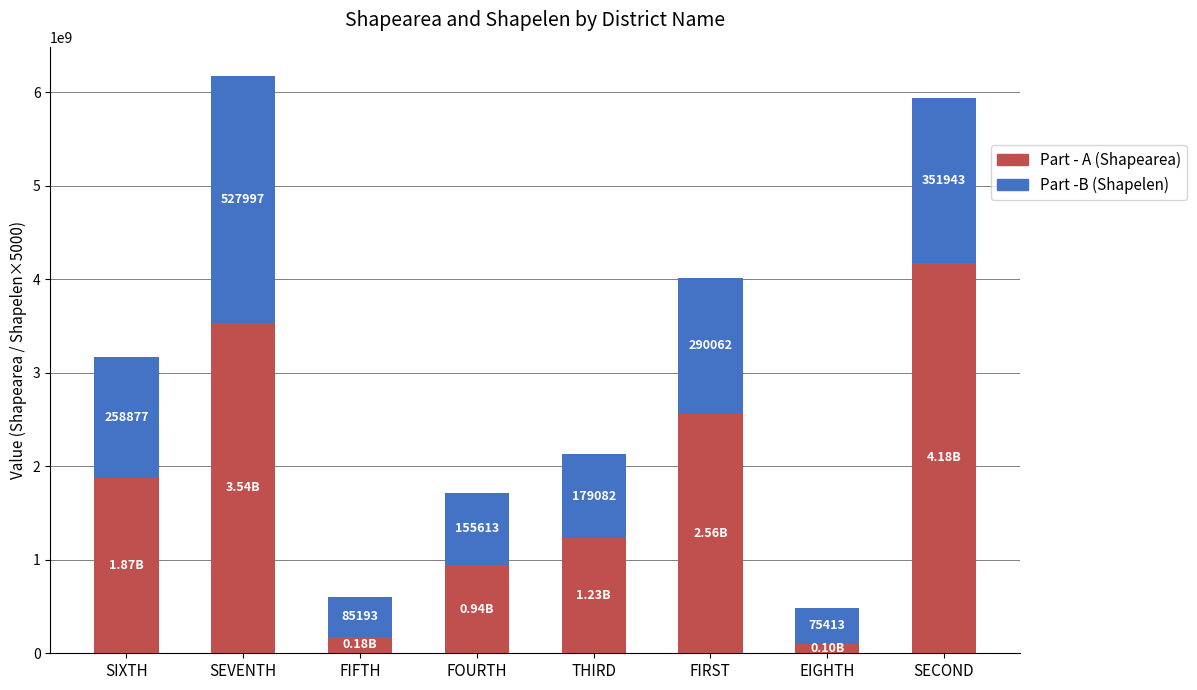

How many bars are there in total?

8